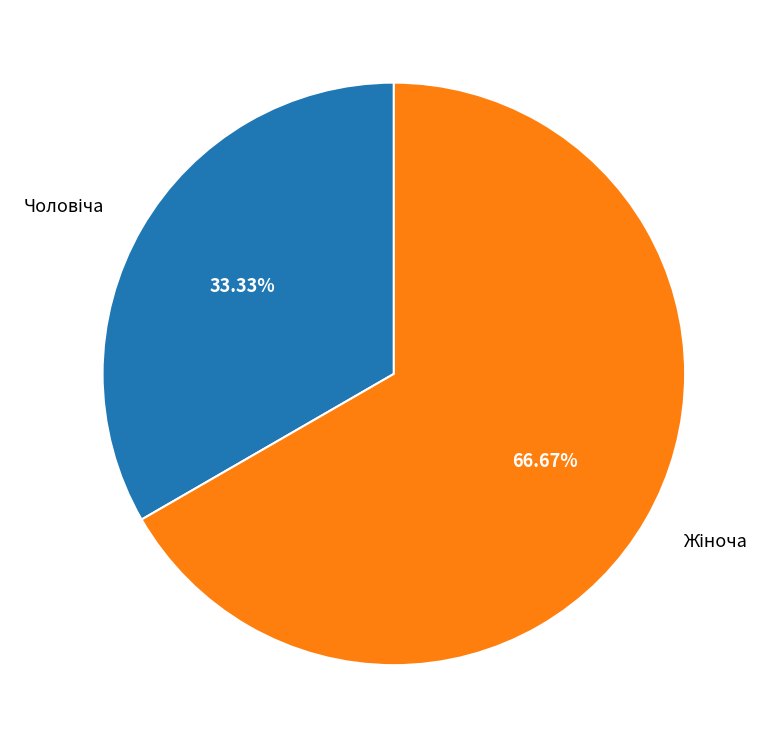

How many slices are in this pie chart?

2